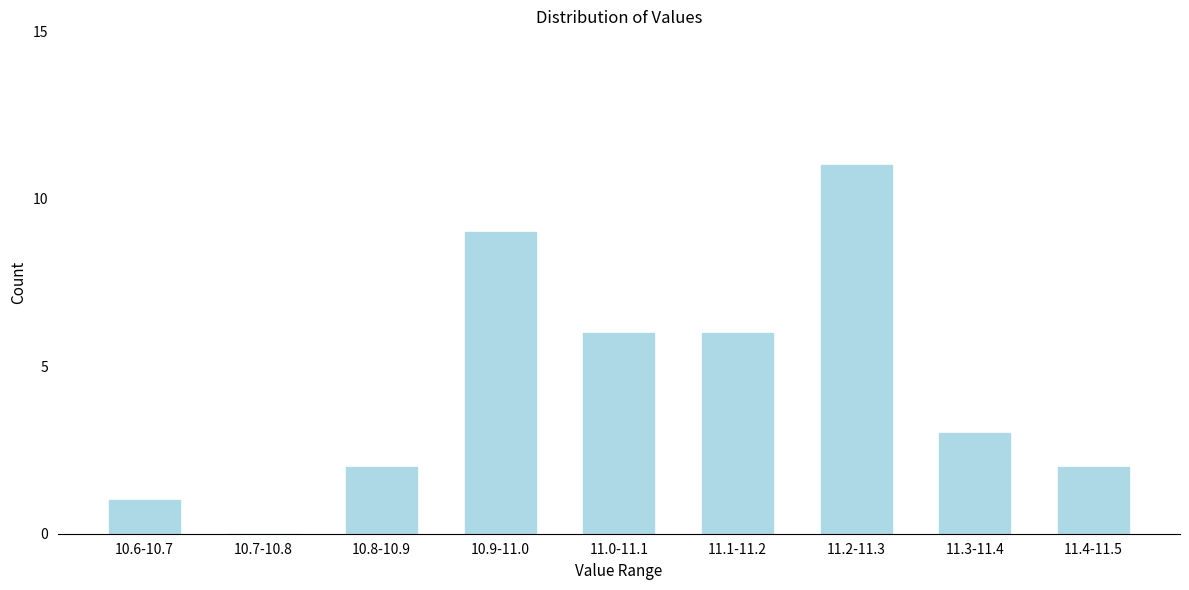

Reading left to right, list all the values displayed in this chart.

10.6-10.7=1	10.7-10.8=0	10.8-10.9=2	10.9-11.0=9	11.0-11.1=6	11.1-11.2=6	11.2-11.3=11	11.3-11.4=3	11.4-11.5=2